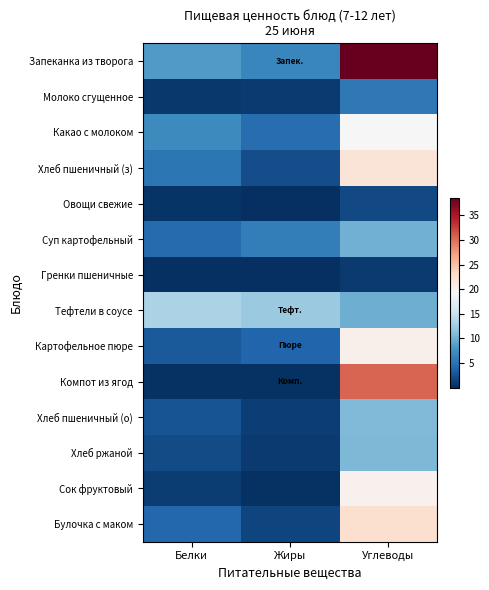

List the series in order of their peak value, highest first.

Запеканка из творога, Компот из ягод, Булочка с маком, Хлеб пшеничный (з), Картофельное пюре, Сок фруктовый, Какао с молоком, Тефтели в соусе, Хлеб пшеничный (о), Хлеб ржаной, Суп картофельный, Молоко сгущенное, Овощи свежие, Гренки пшеничные